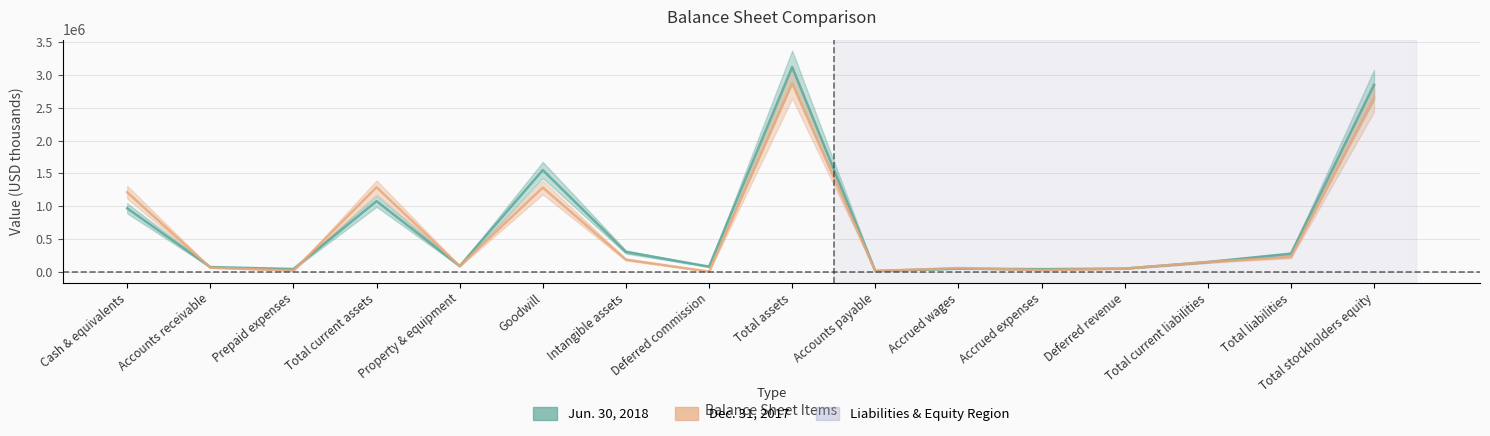

Where does the Jun. 30, 2018 series first go above 145920?

Cash & equivalents